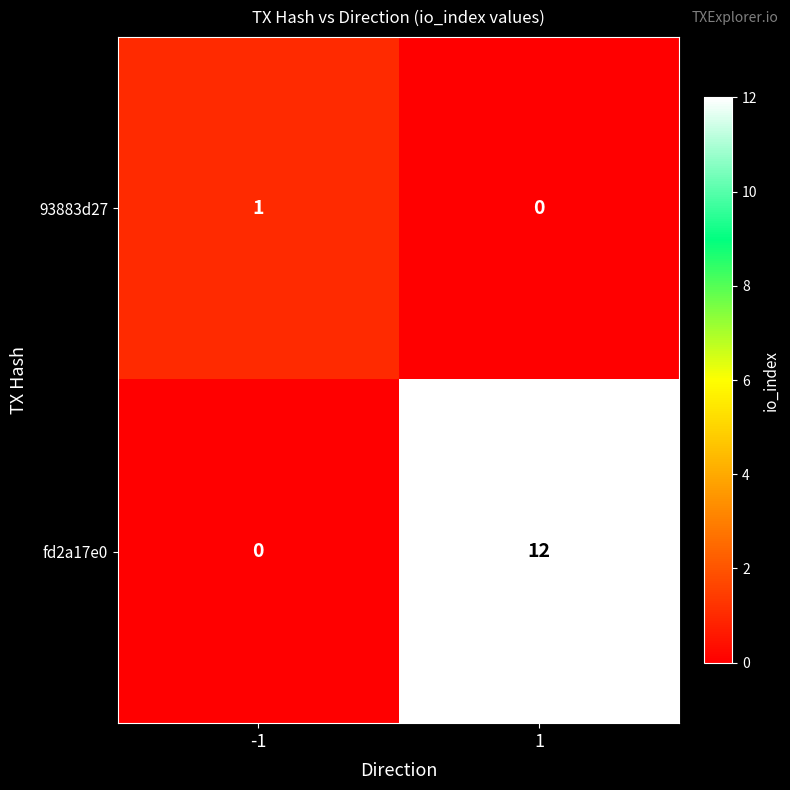

Reading left to right, extract all data points from this chart.

93883d27: -1=1	1=0
fd2a17e0: -1=0	1=12